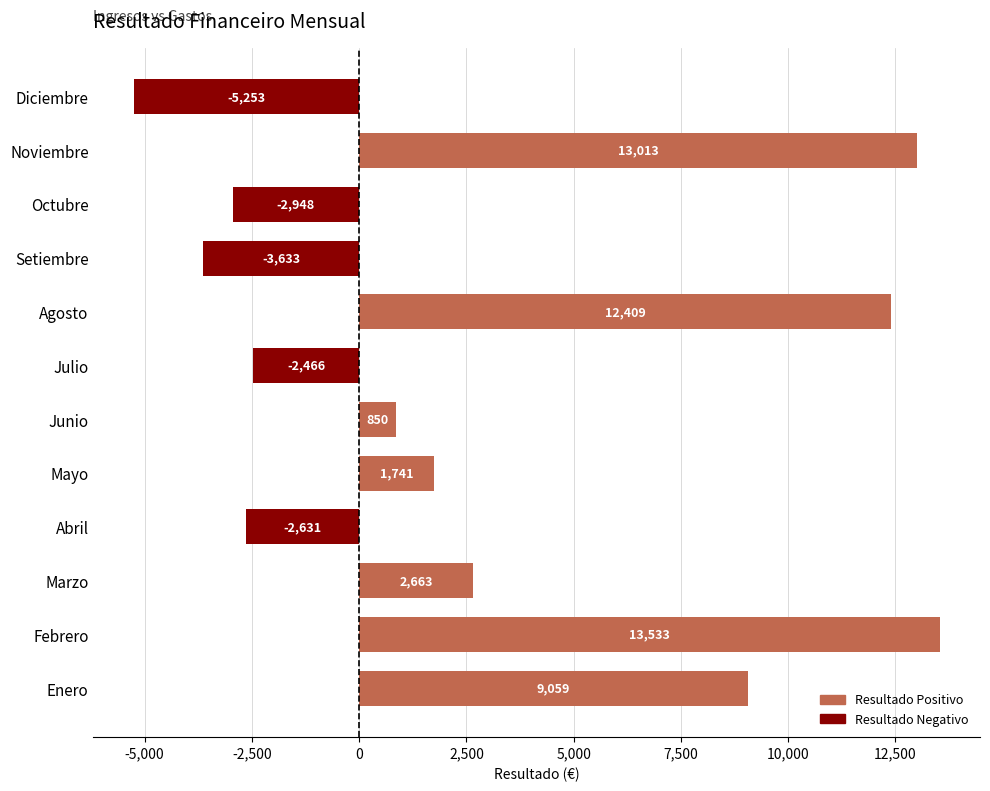

Where is the data nearest to the value 4140?

Marzo